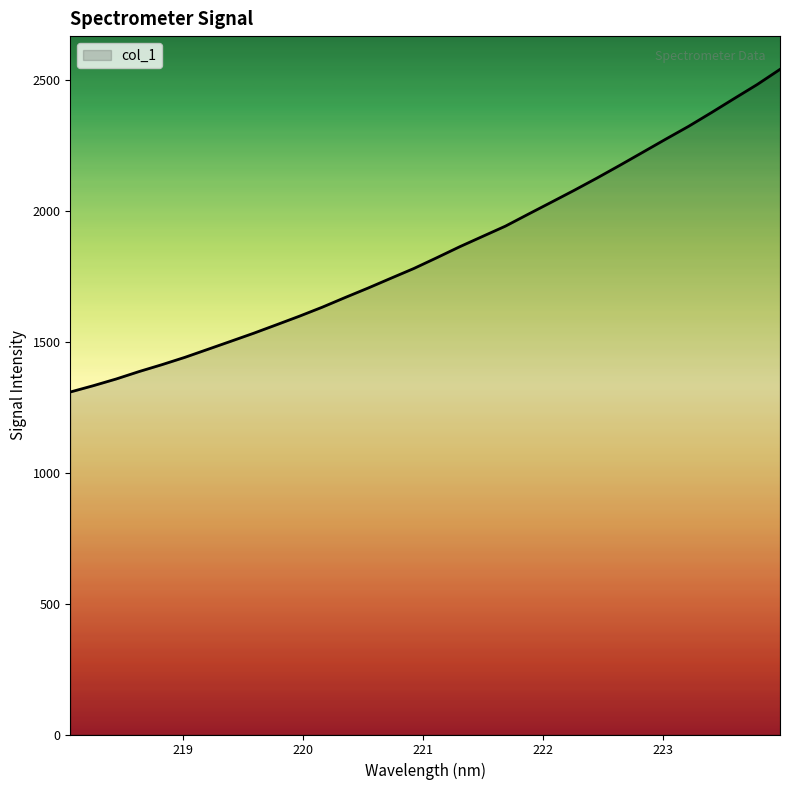

What is the difference between the maximum and minimum values?

1232.5